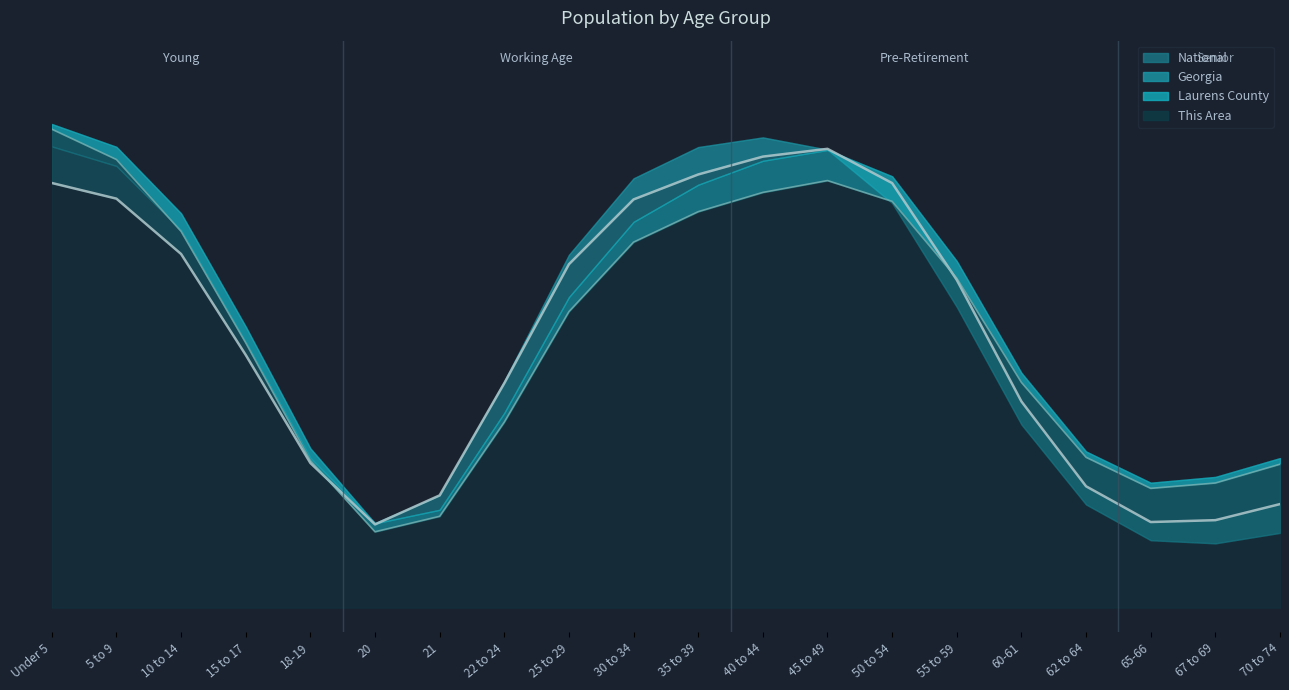

What is the approximate value of National (line) at 45 to 49?

0.9